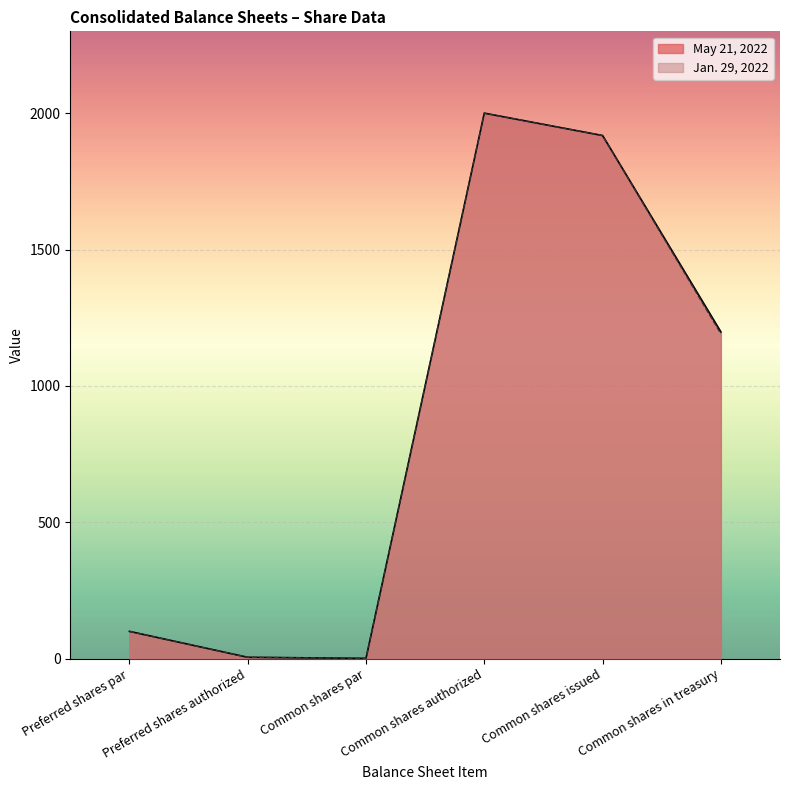

Reading right to left, what are all the values shown in this chart?

May 21, 2022: Common shares in treasury=1198	Common shares issued=1918	Common shares authorized=2000	Common shares par=1	Preferred shares authorized=5	Preferred shares par=100
Jan. 29, 2022: Common shares in treasury=1191	Common shares issued=1918	Common shares authorized=2000	Common shares par=1	Preferred shares authorized=5	Preferred shares par=100